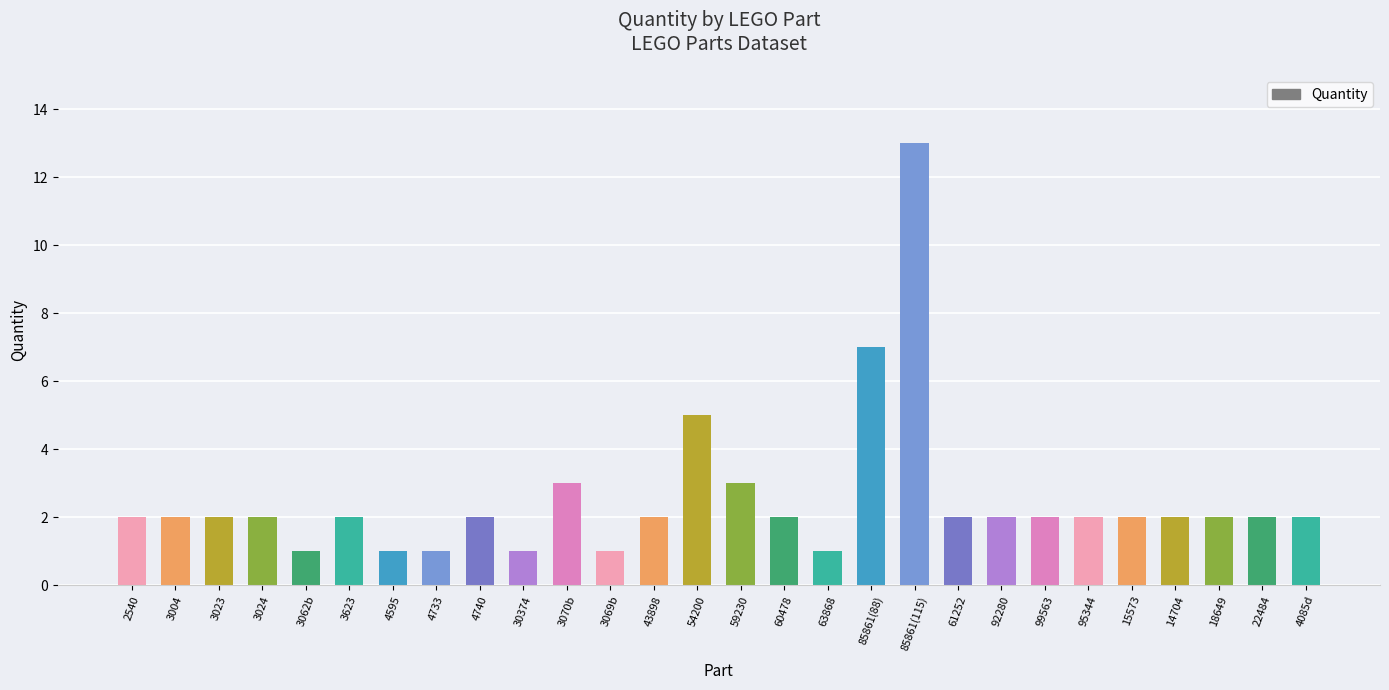

What is the difference between the maximum and minimum values?

12